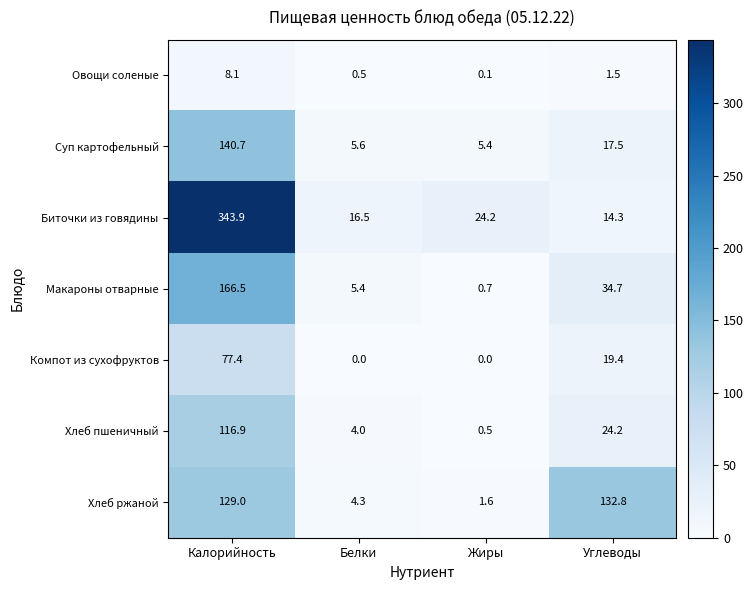

Rank the series at Белки from lowest to highest value.

Компот из сухофруктов, Овощи соленые, Хлеб пшеничный, Хлеб ржаной, Макароны отварные, Суп картофельный, Биточки из говядины